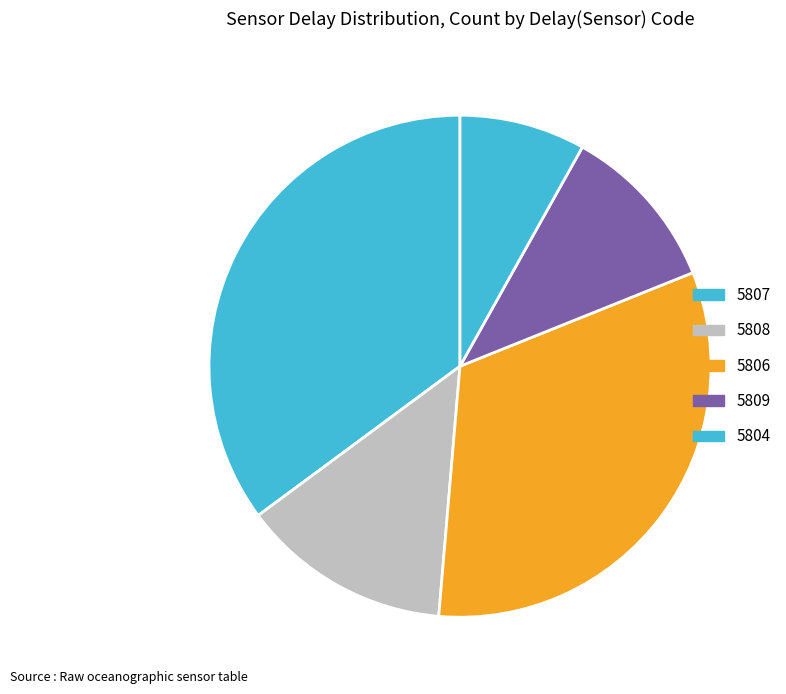

What is the change in value from 5808 to 5804?

-2